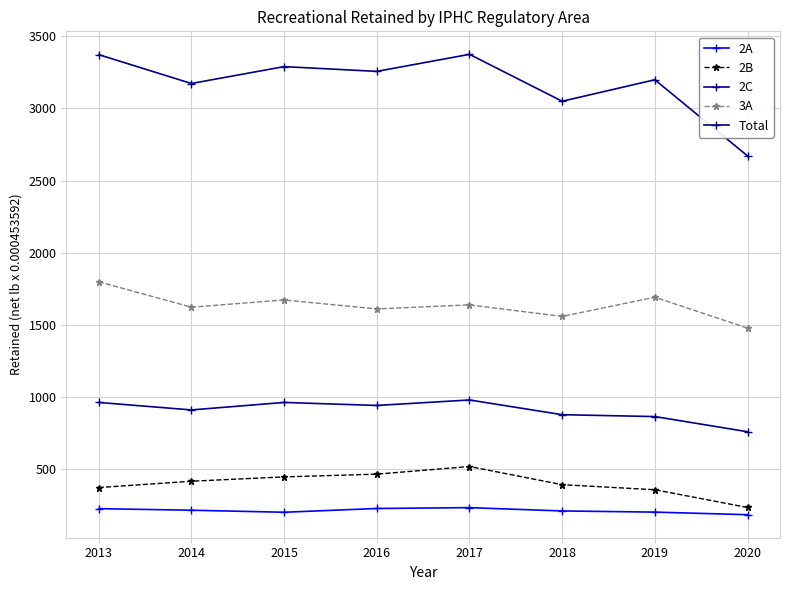

Is this an area chart (filled region under the line)?

No